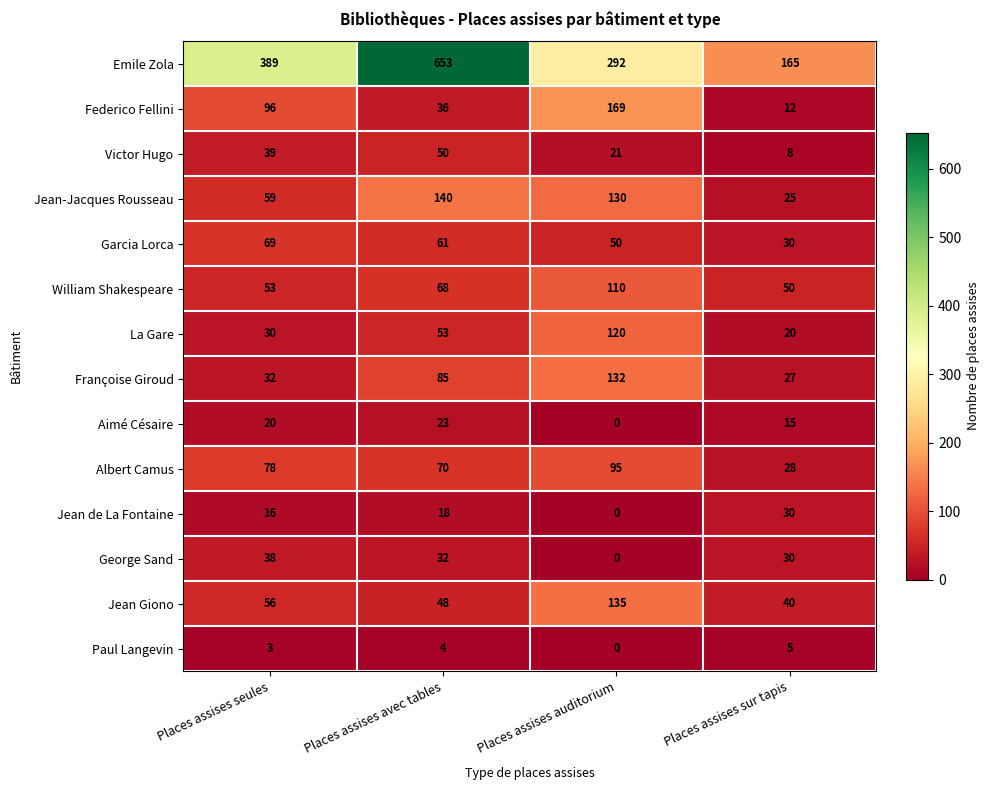

At which category is the sum across all series the highest?

Places assises avec tables